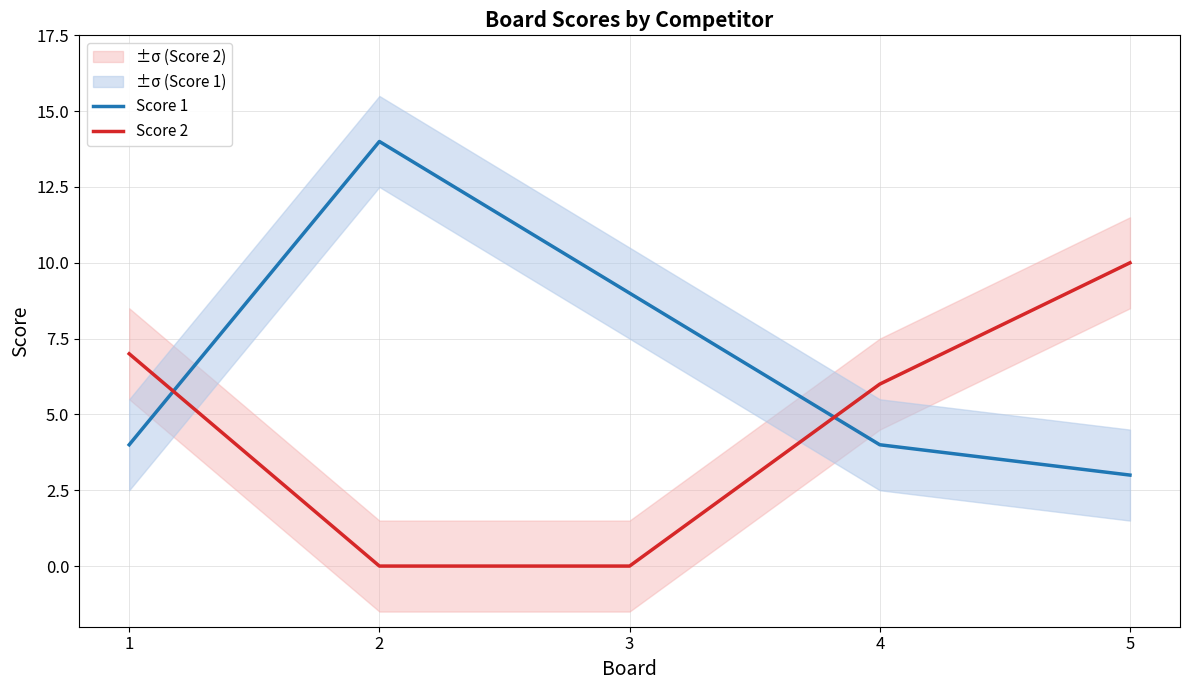

At which category is the sum across all series the highest?

2